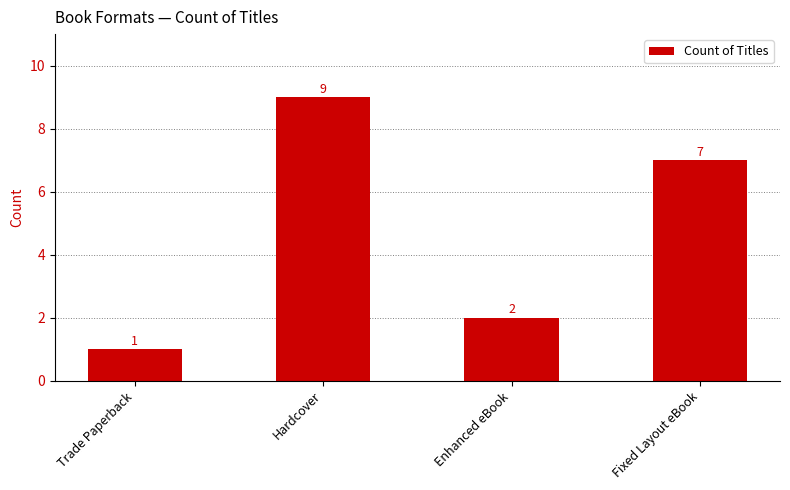

Does the chart contain any negative values?

No